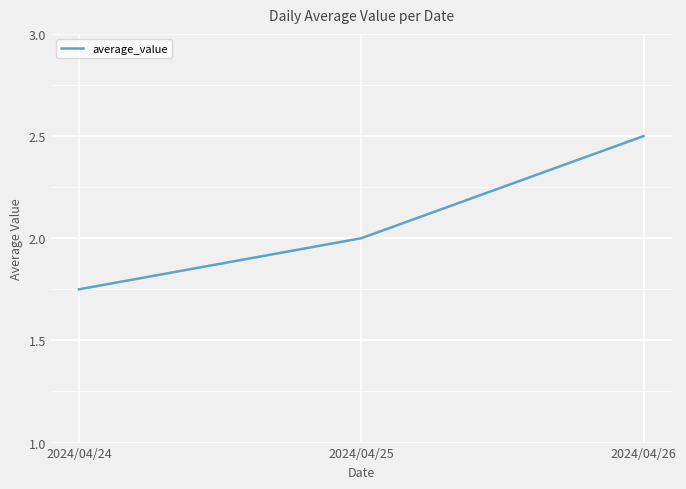

Which has a higher value, 2024/04/24 or 2024/04/25?

2024/04/25